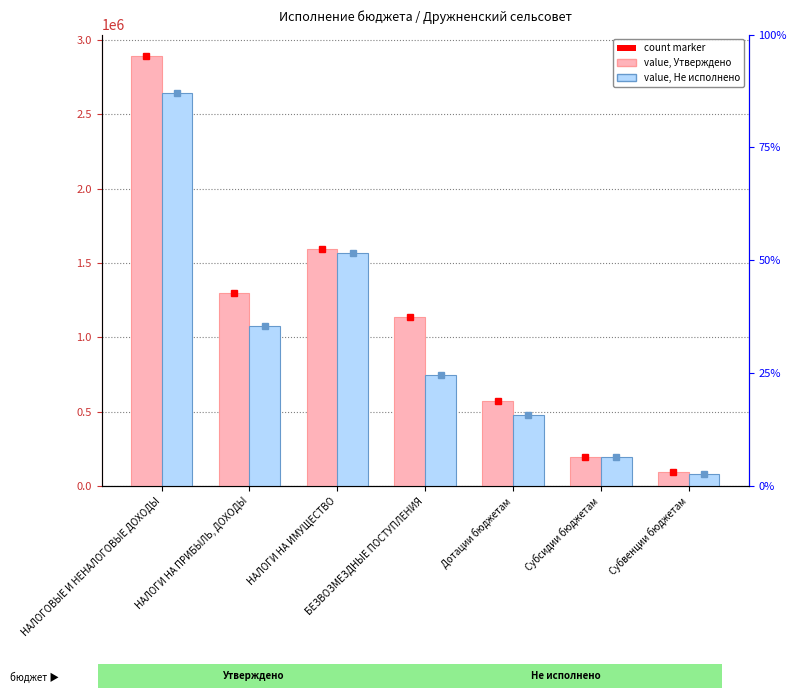

At which category is the sum across all series the highest?

НАЛОГОВЫЕ И НЕНАЛОГОВЫЕ ДОХОДЫ